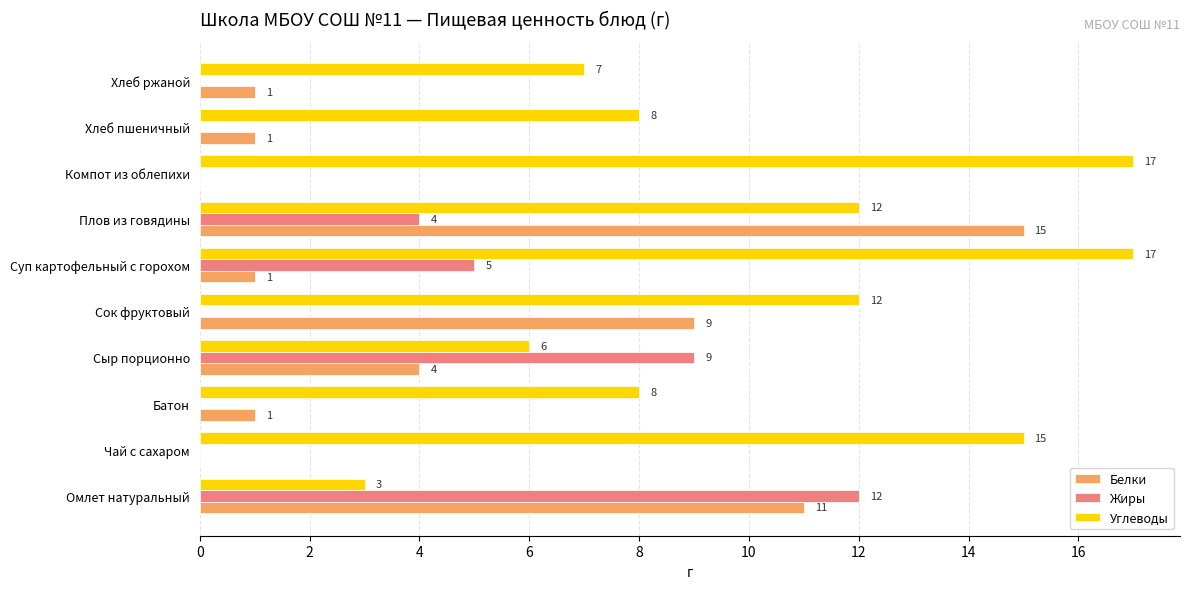

At which label is Жиры closest to 6?

Суп картофельный с горохом